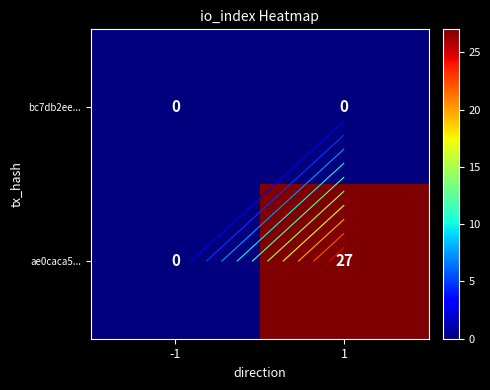

Is the value of bc7db2ee... at -1 greater than the value of ae0caca5... at 1?

No